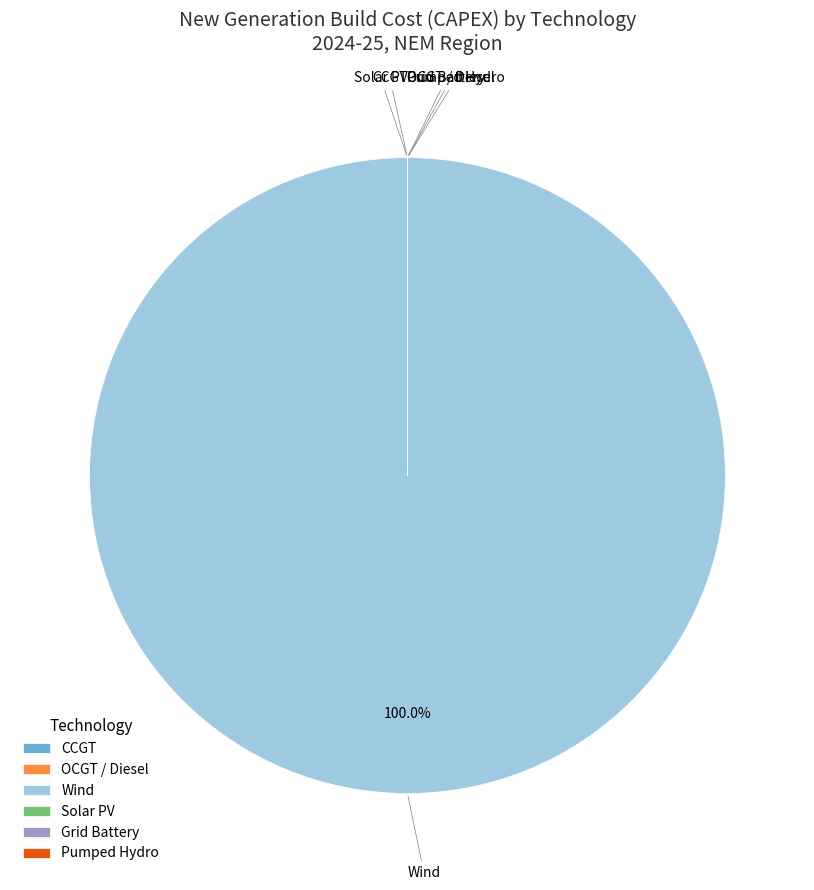

Does Wind represent more than half of the total?

Yes